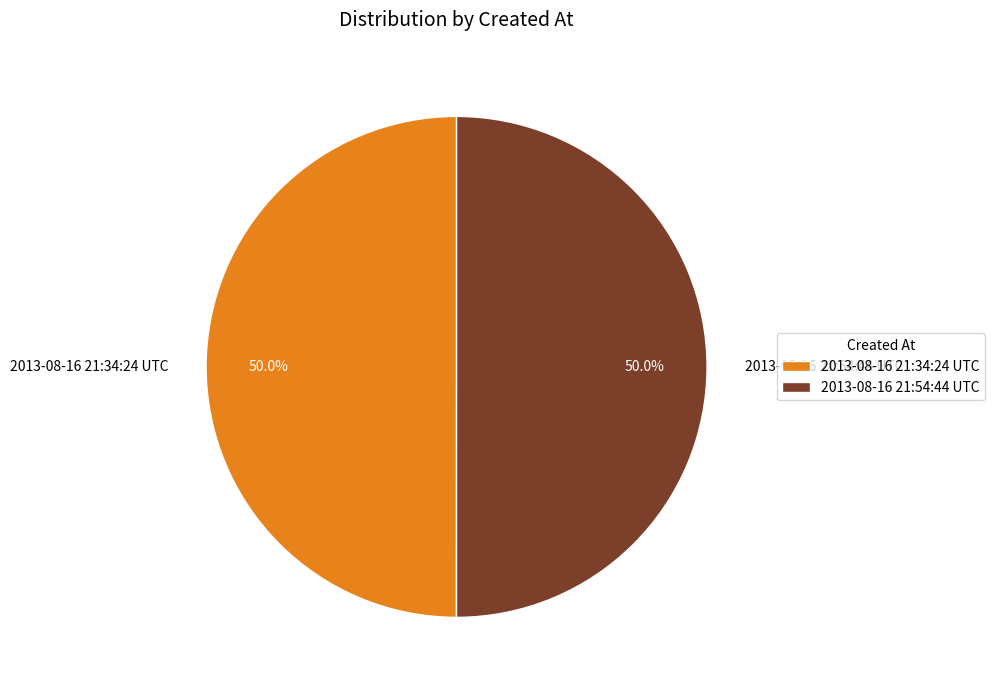

What percentage is the 2013-08-16 21:54:44 UTC slice, to the nearest percent?

50%